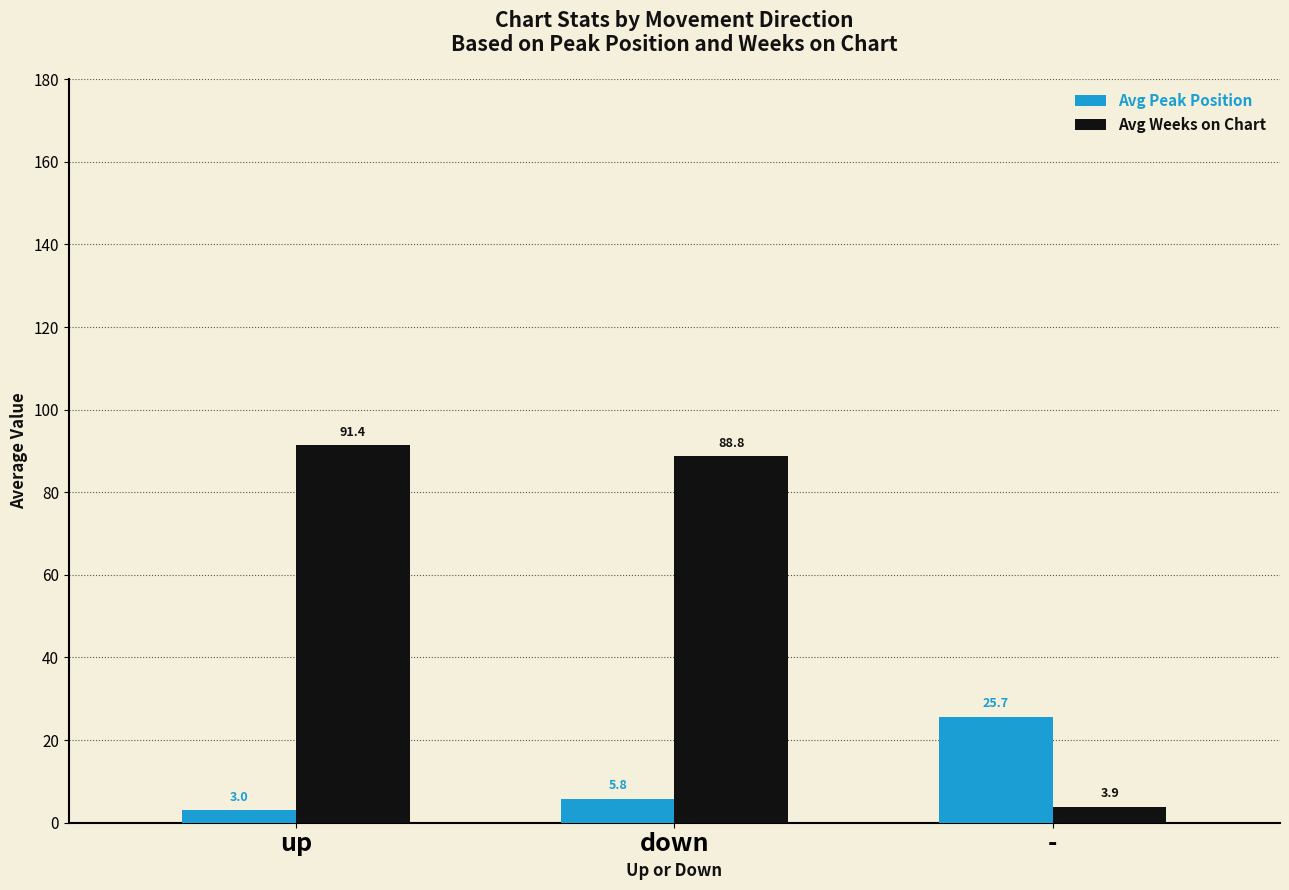

What is the smallest value displayed?

3.0